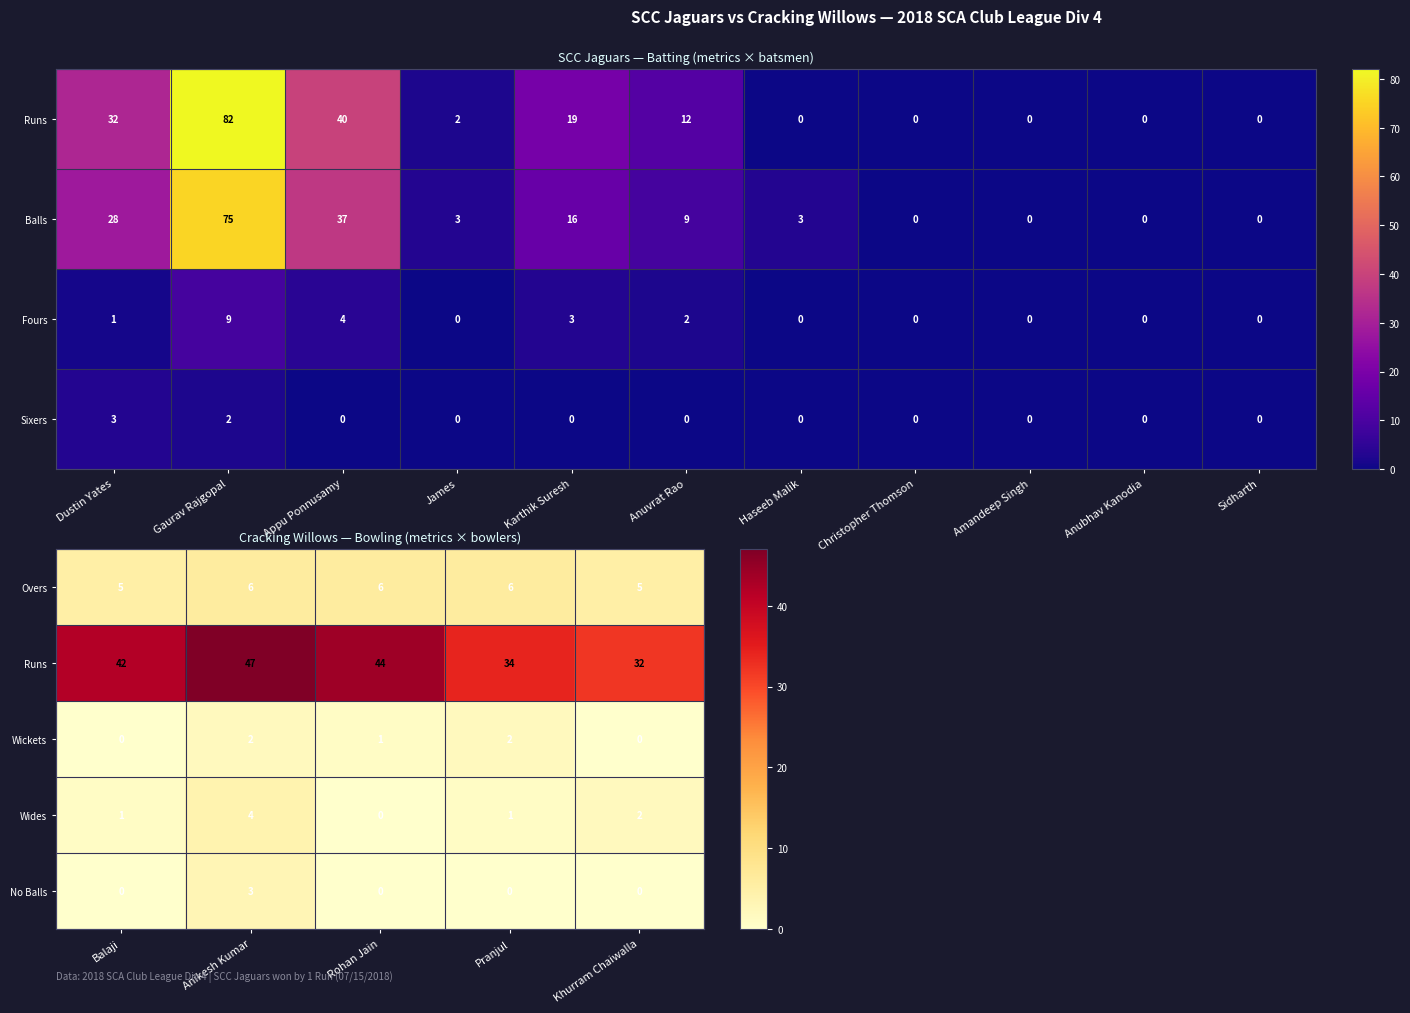

How many Wides values are between 1 and 2?

3